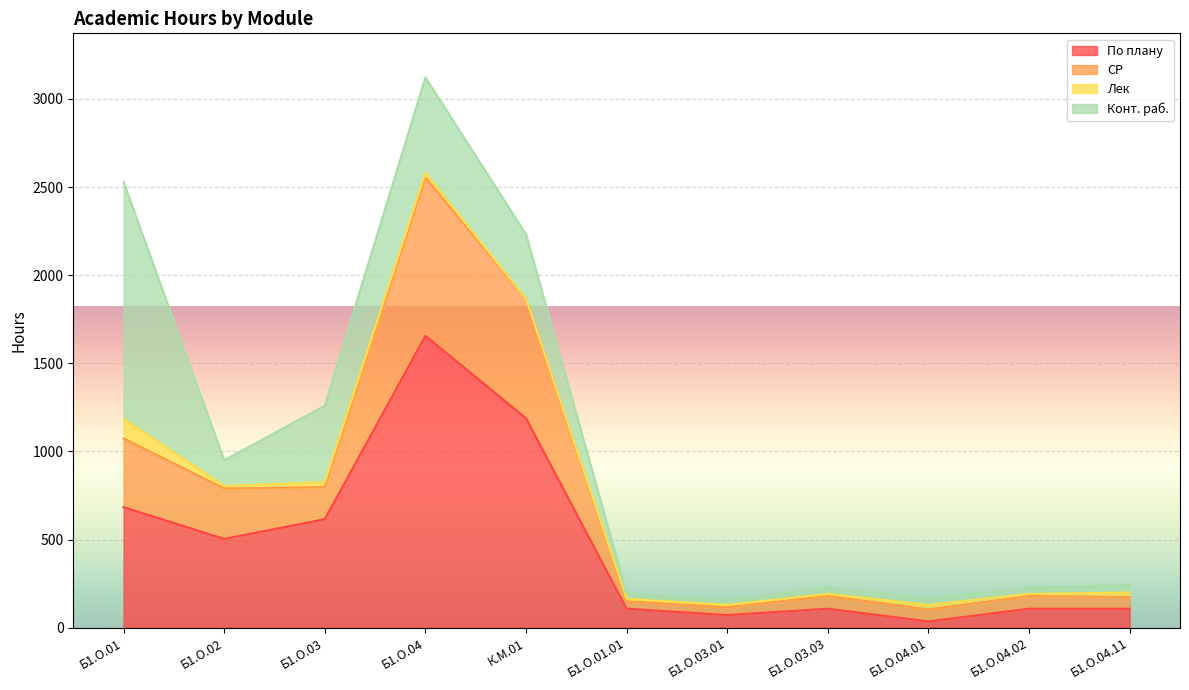

At which category is the sum across all series the highest?

Б1.О.04